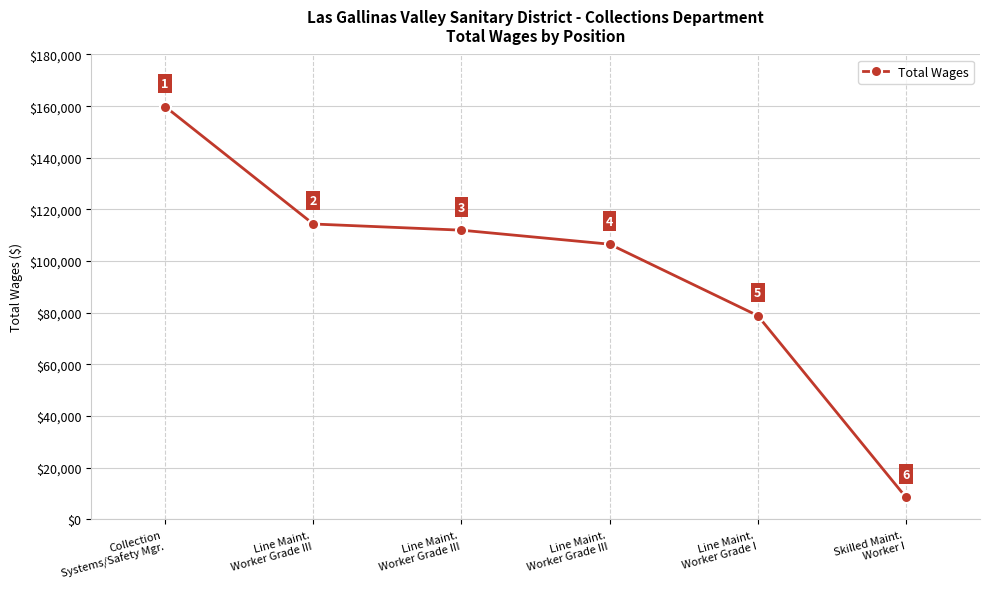

What is the value of the 5th point from the left?

78885